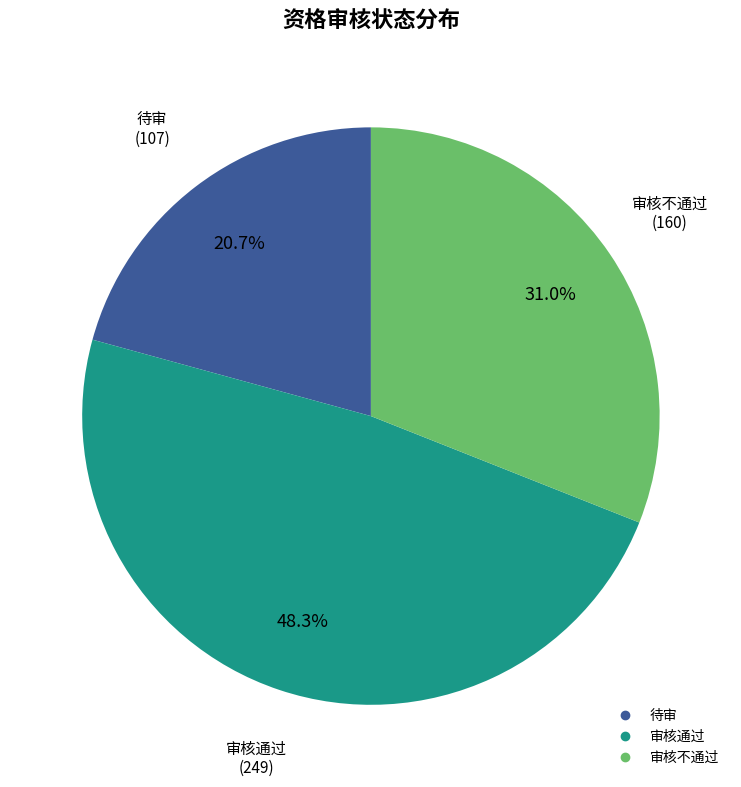

To the nearest percent, what is the average slice percentage?

33%